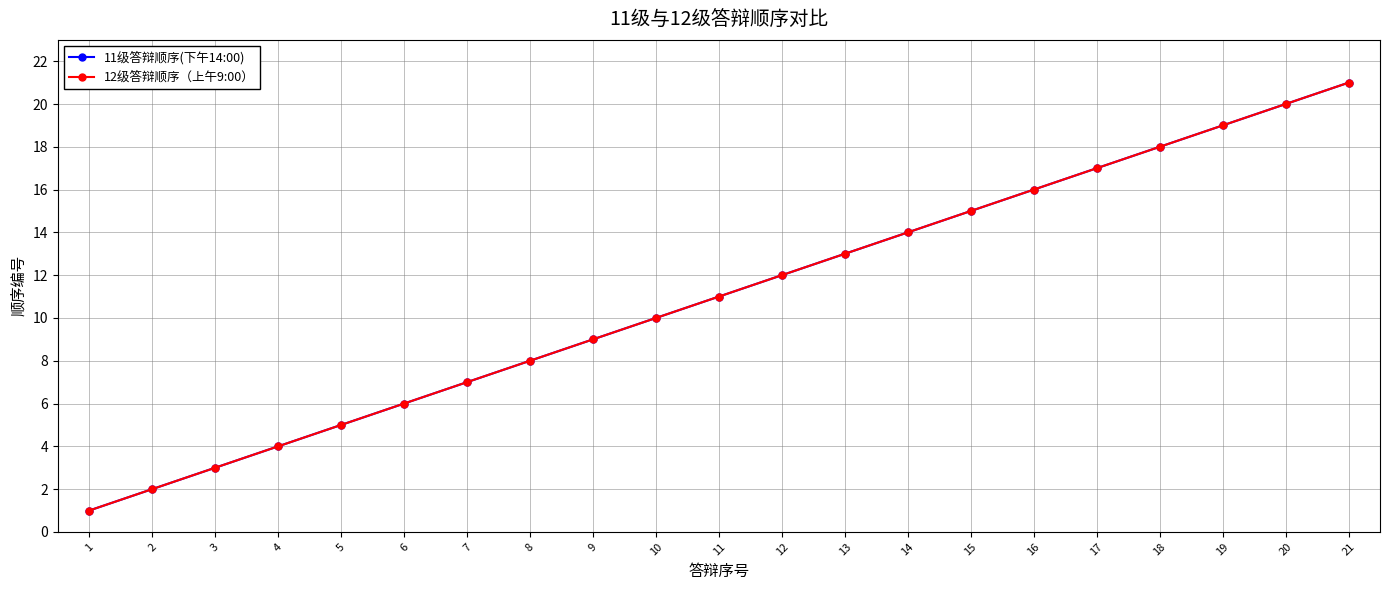

What is the sum of all 11级答辩顺序(下午14:00) values?

231